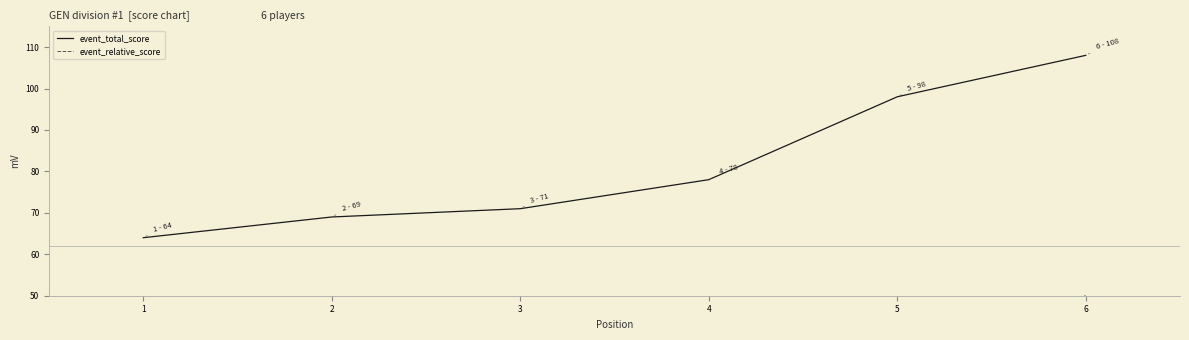

How many values in the event_relative_score series are below 20?

3